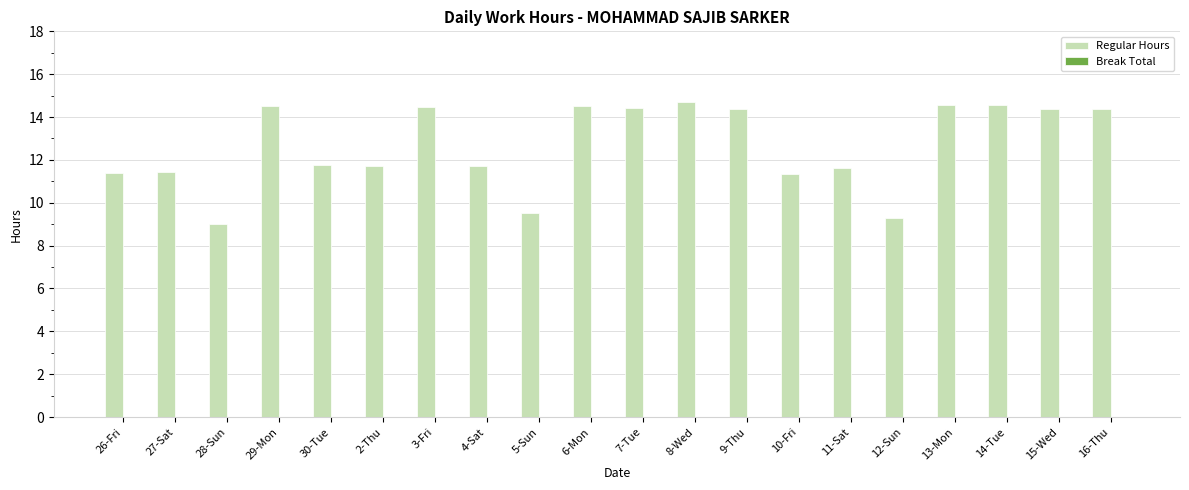

What is the value of the 9th bar from the left?

9.5